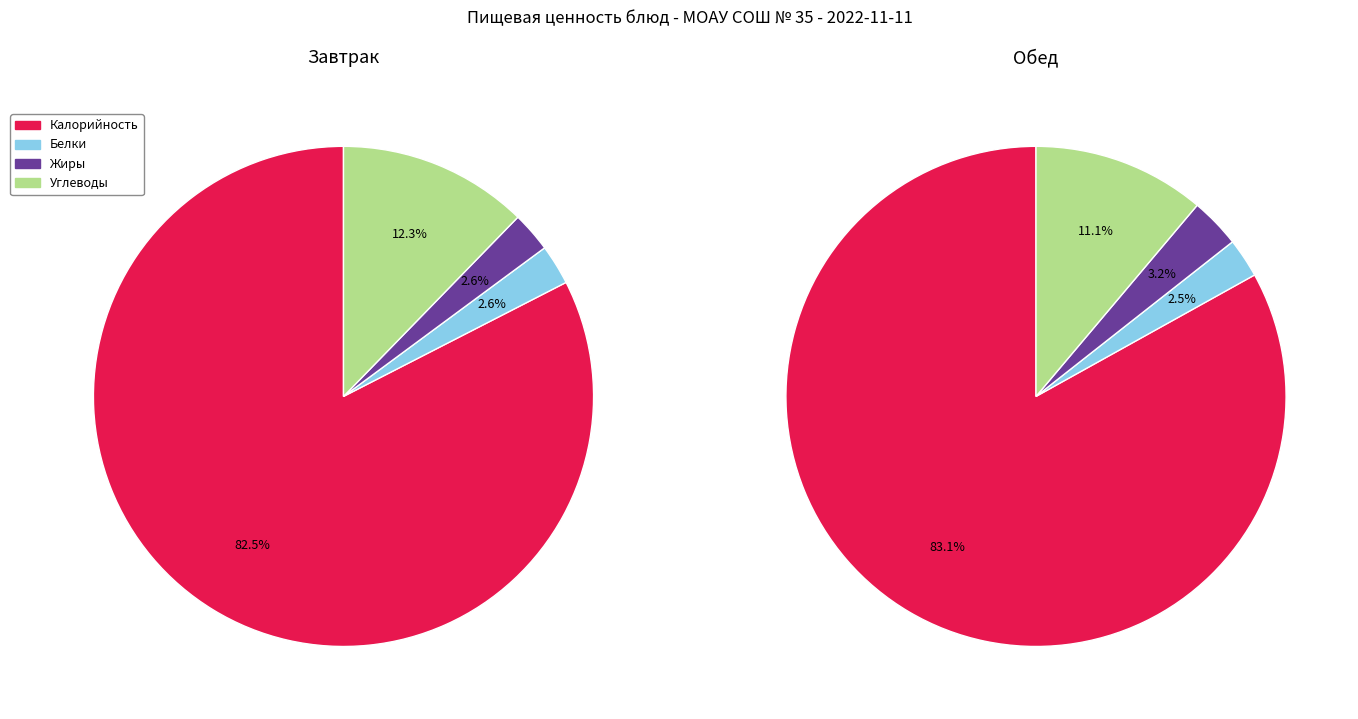

What is the majority slice?

Калорийность